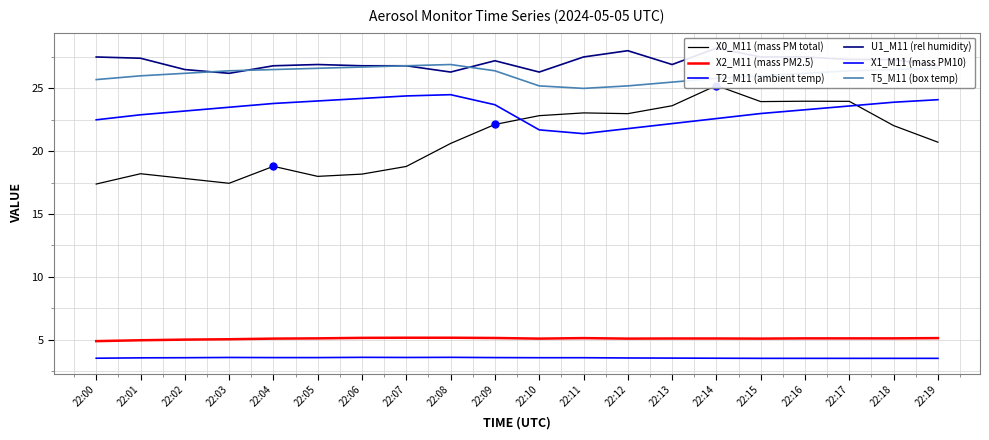

At how many categories does at least one series exceed 16?

20